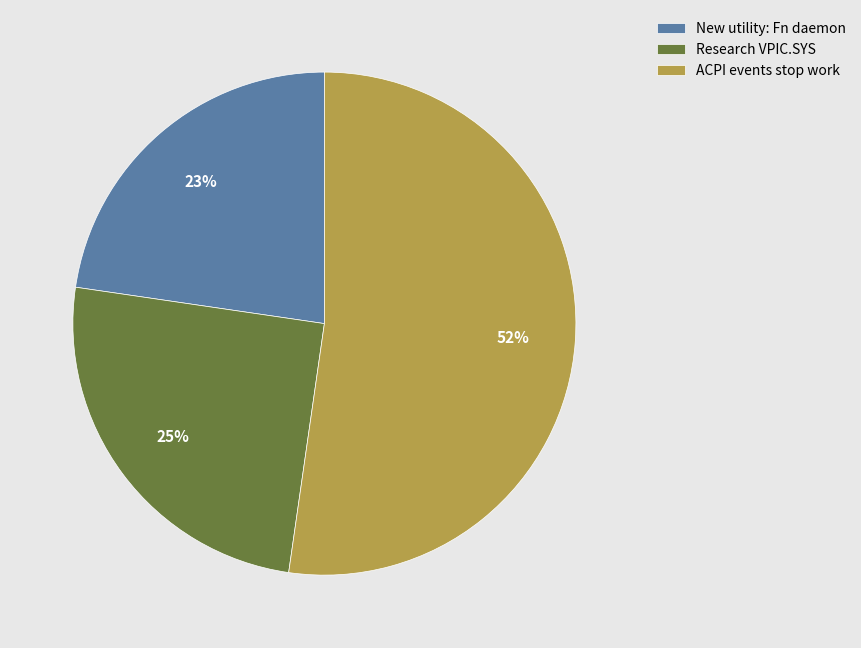

Is there any slice that represents more than half of the pie?

Yes